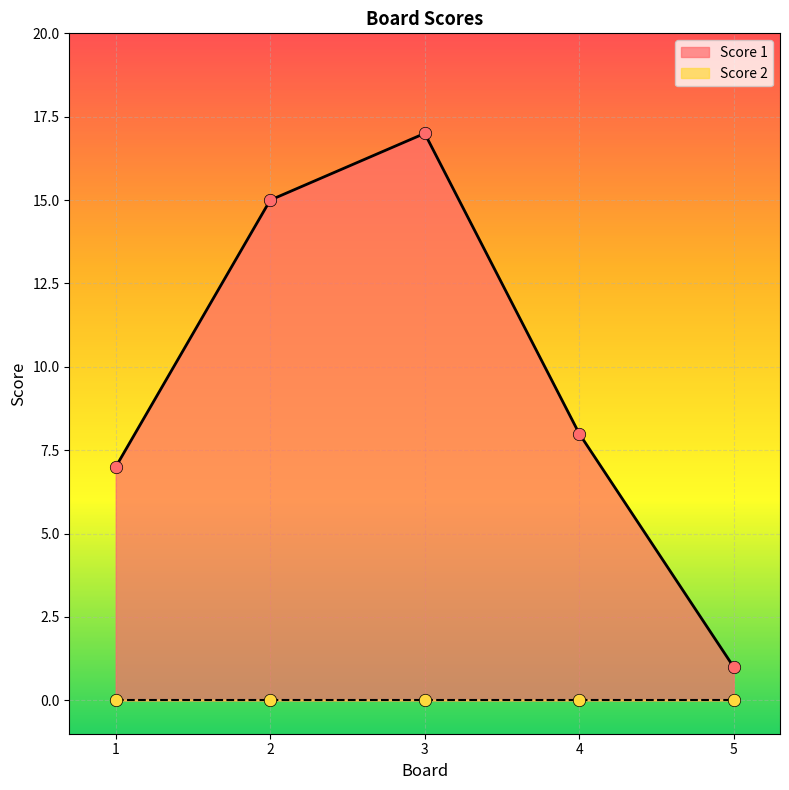

Which has a higher value, 2 or 1?

2